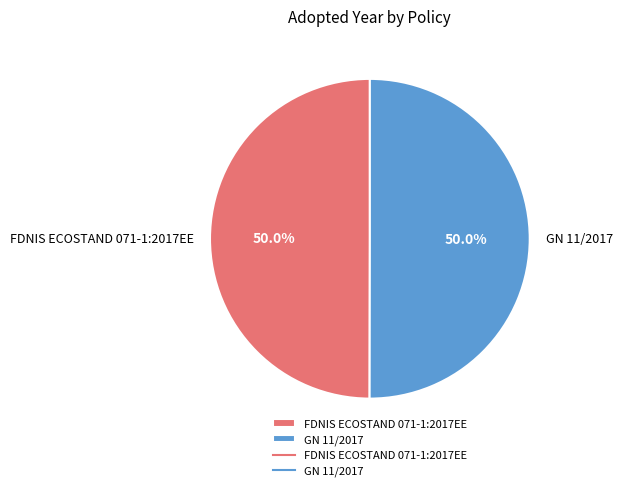

Count the number of slices in the pie.

2